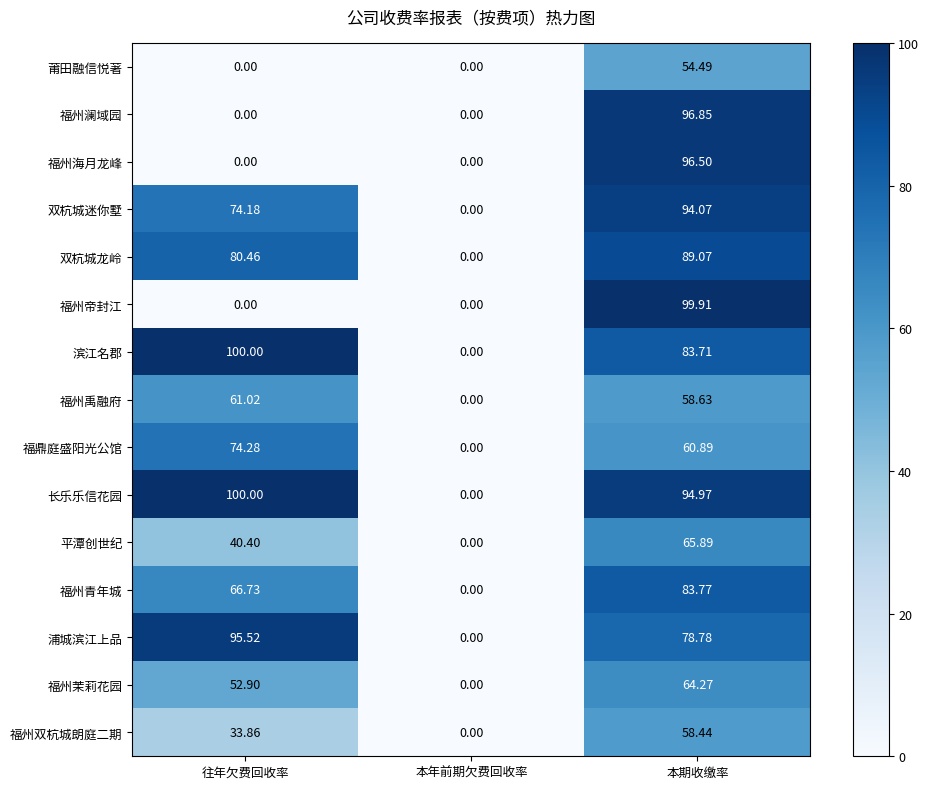

At which category does the chart reach its peak across all series?

往年欠费回收率